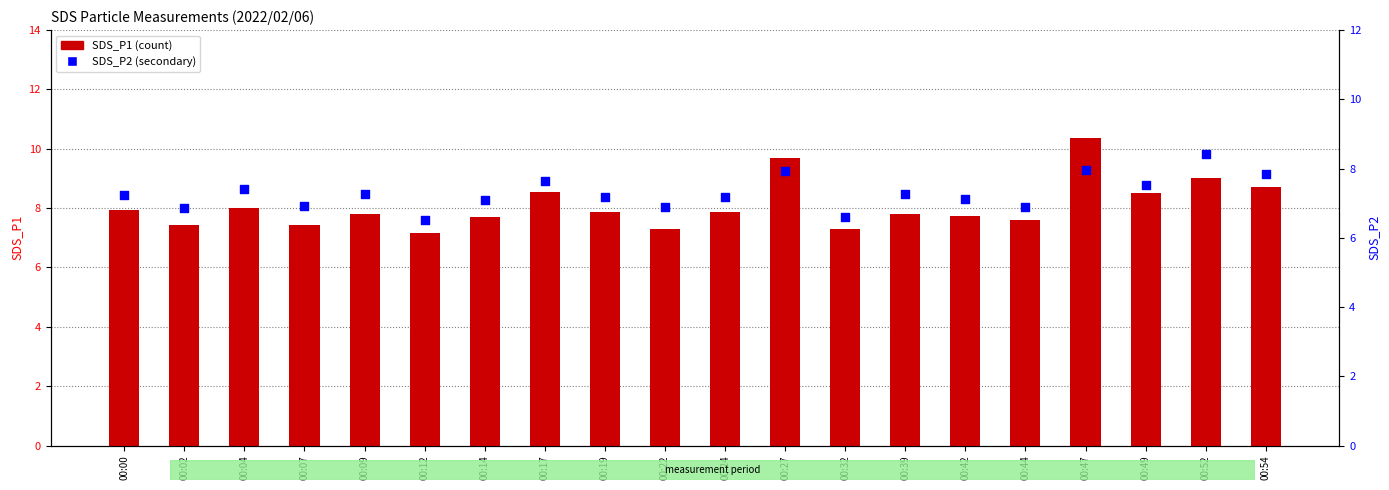

Which series reaches the minimum Y coordinate?

SDS_P2